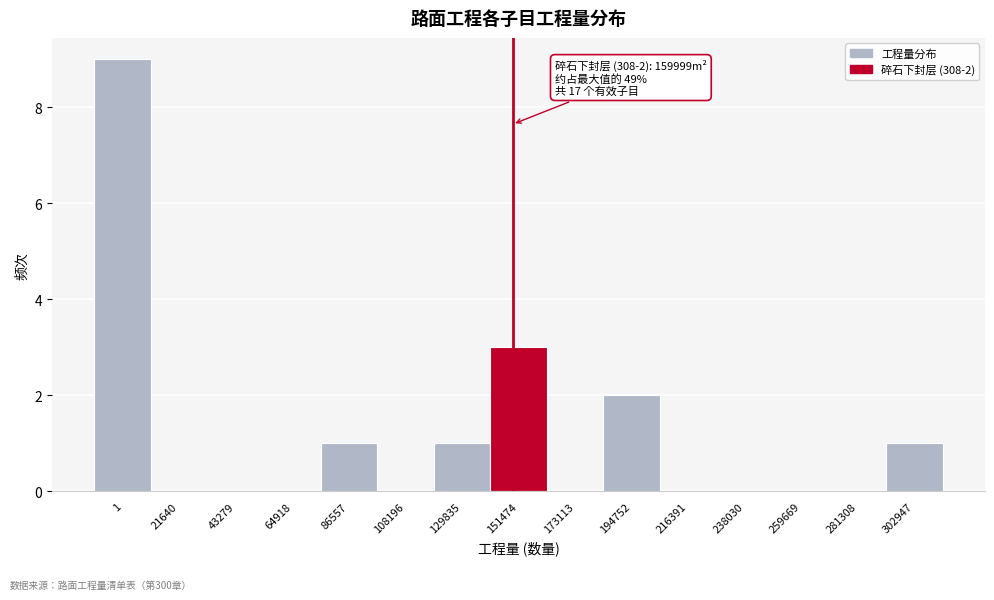

Reading left to right, list all the values displayed in this chart.

1=9	21640=0	43279=0	64918=0	86557=1	108196=0	129835=1	151474=3	173113=0	194752=2	216391=0	238030=0	259669=0	281308=0	302947=1